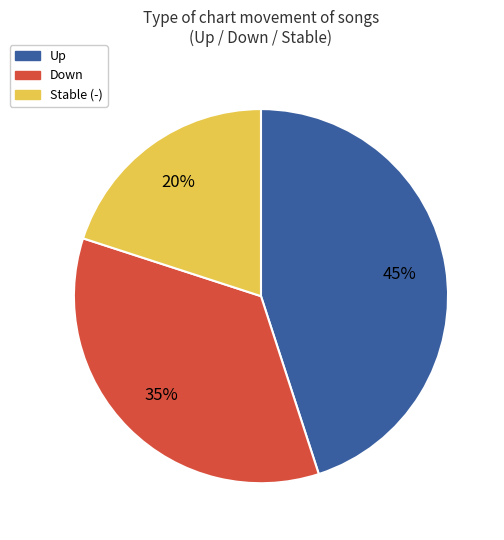

What percentage is the Up slice, to the nearest percent?

45%